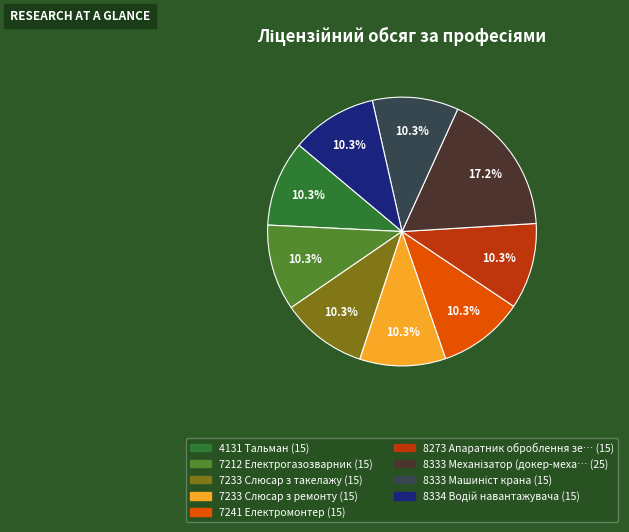

Is there a majority slice in this chart?

No